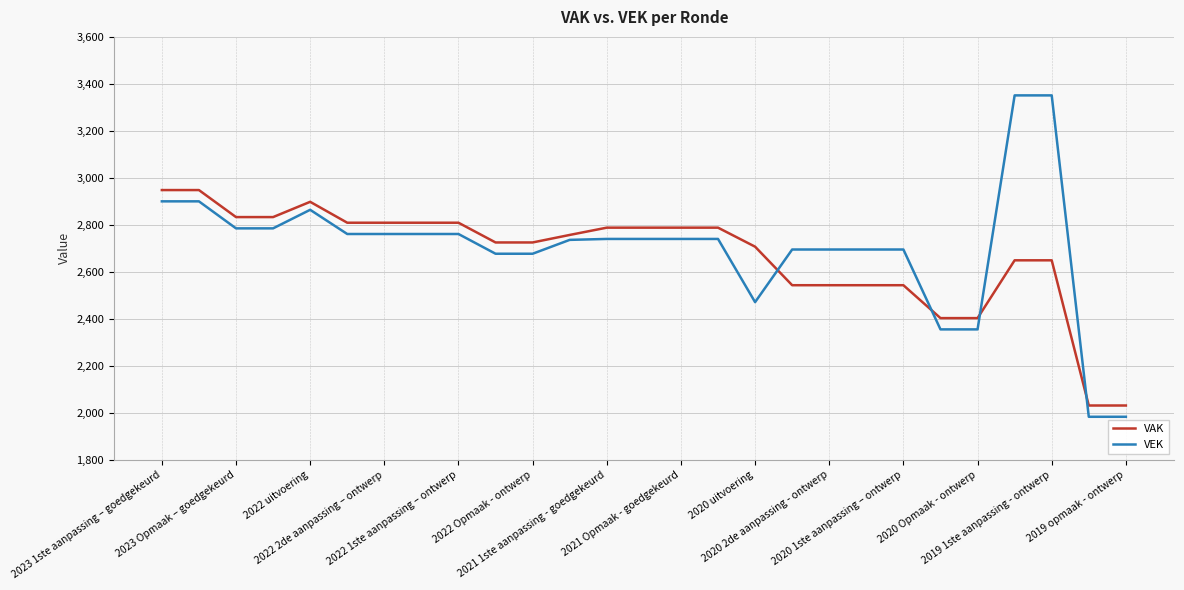

What is the minimum value for VEK?

1983